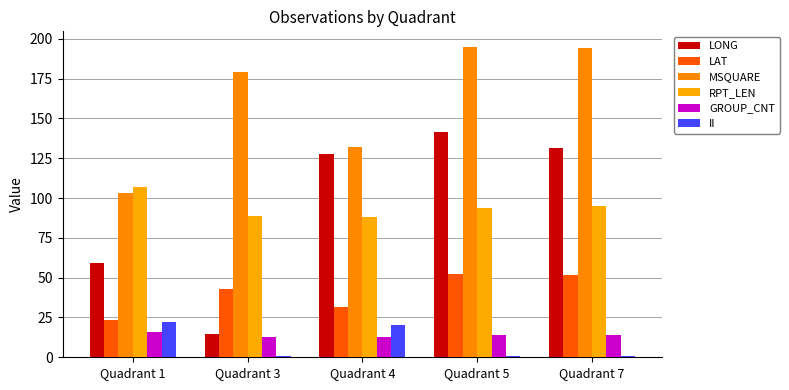

How many categories are shown in the chart?

5